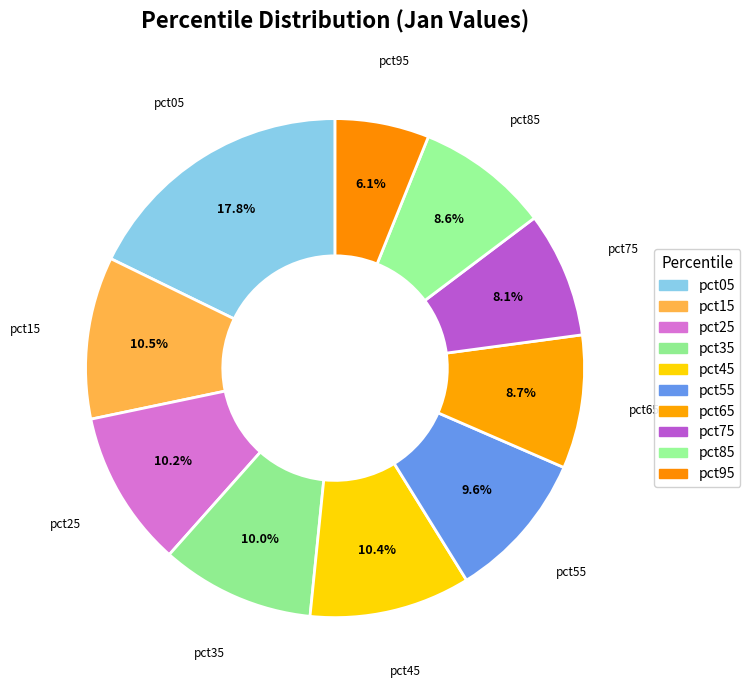

Which category has the biggest portion of the pie?

pct05